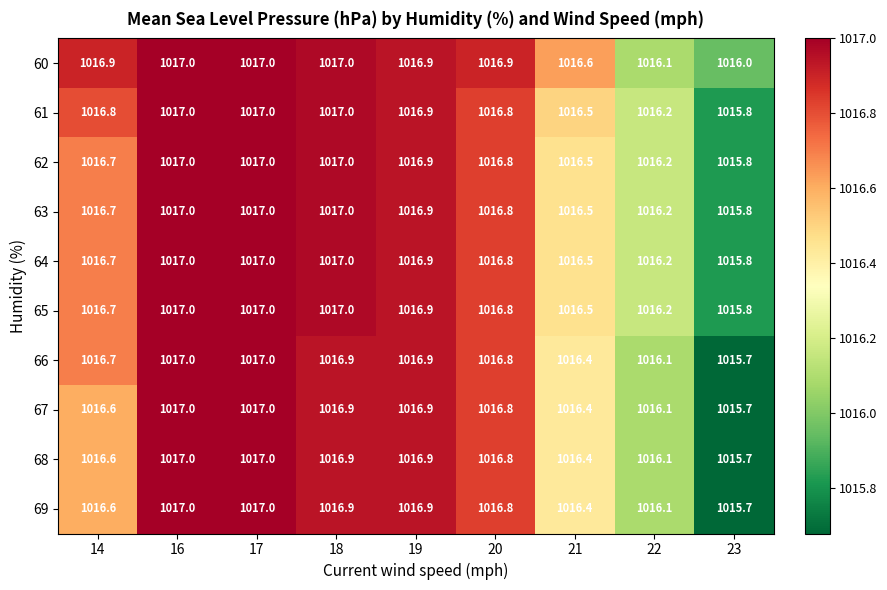

Is the value of 64 at 23 greater than the value of 60 at 17?

No